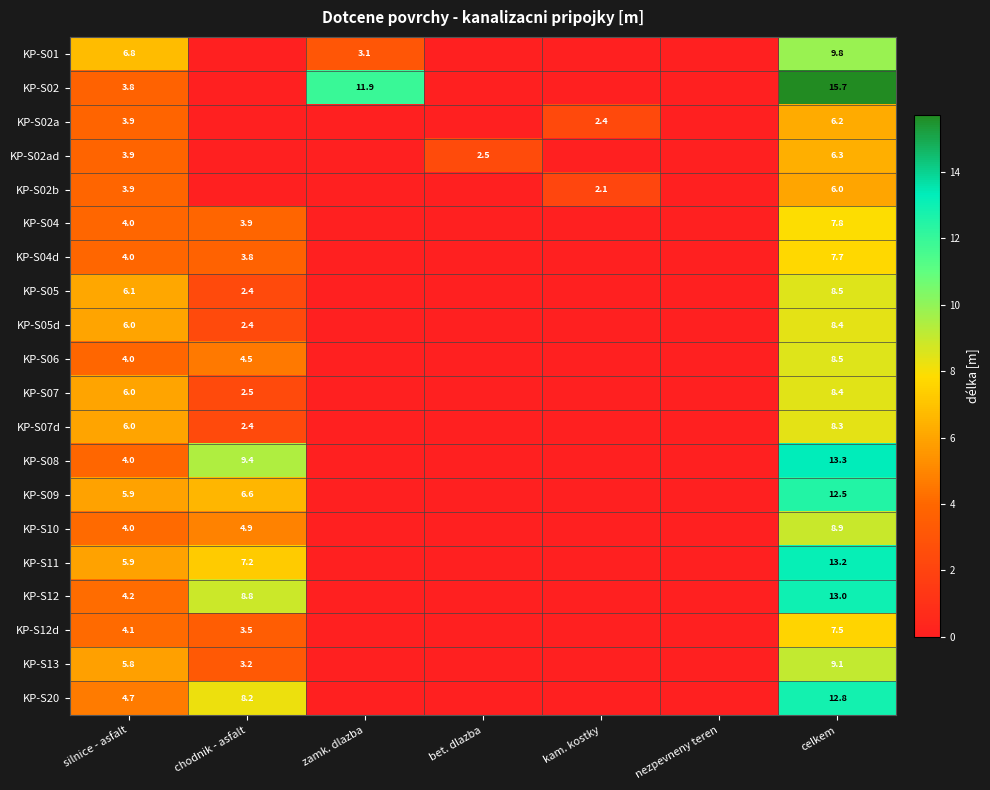

The KP-S02b series shows 7.0 at silnice - asfalt. True or false?

False